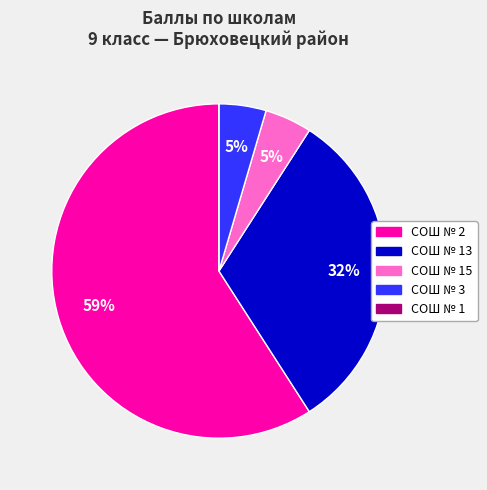

To the nearest percent, what is the average slice percentage?

20%